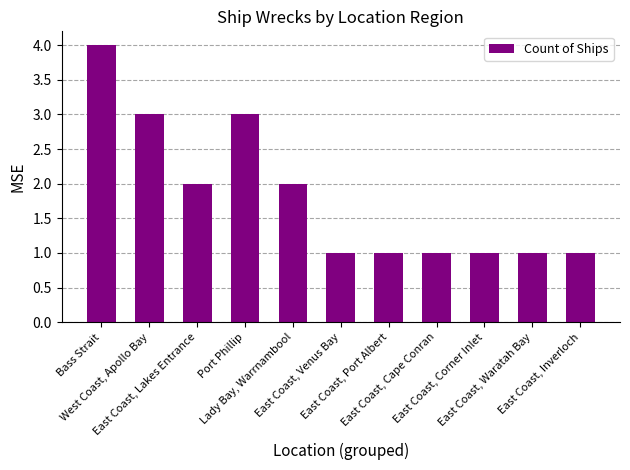

What is the maximum value shown in the chart?

4